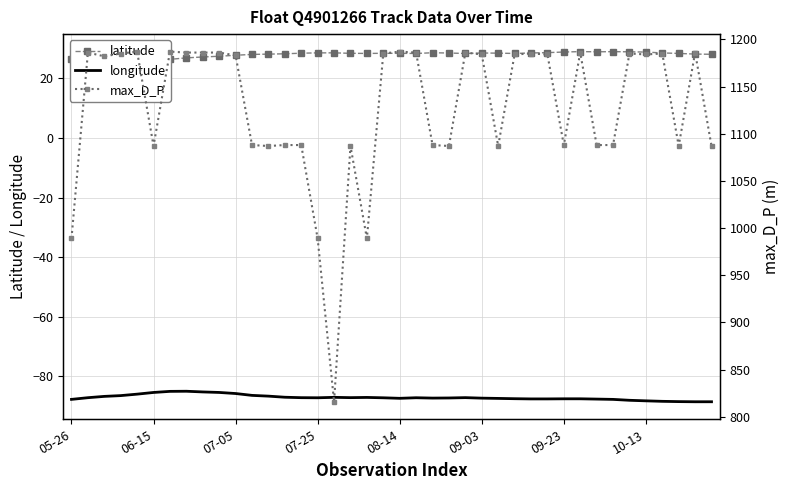

True or false: longitude and latitude intersect in this chart.

False